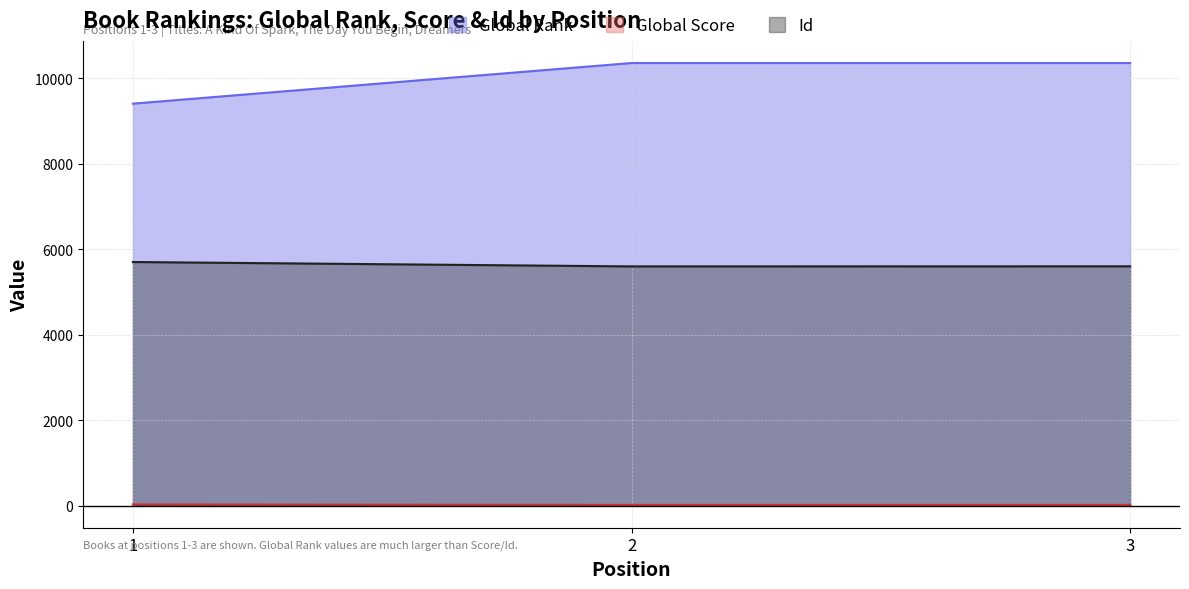

How many categories are shown in the chart?

3